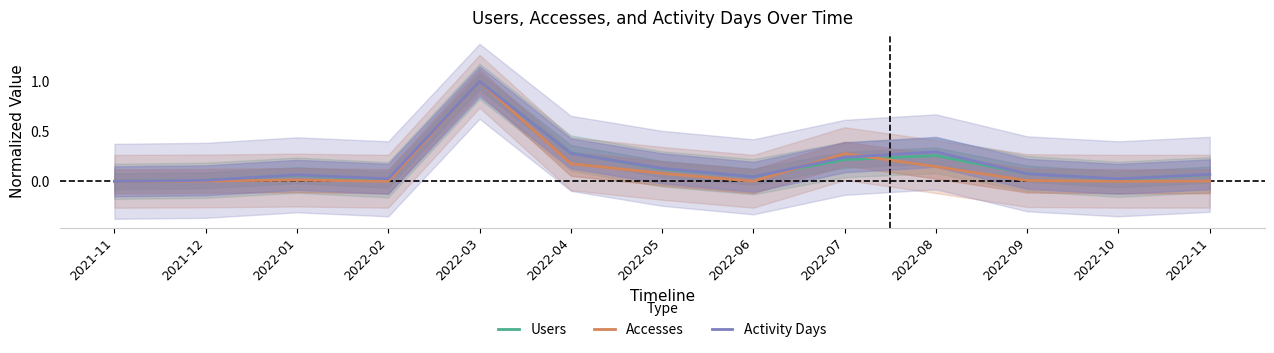

What are all the series names shown in the legend?

Users, Accesses, Activity Days